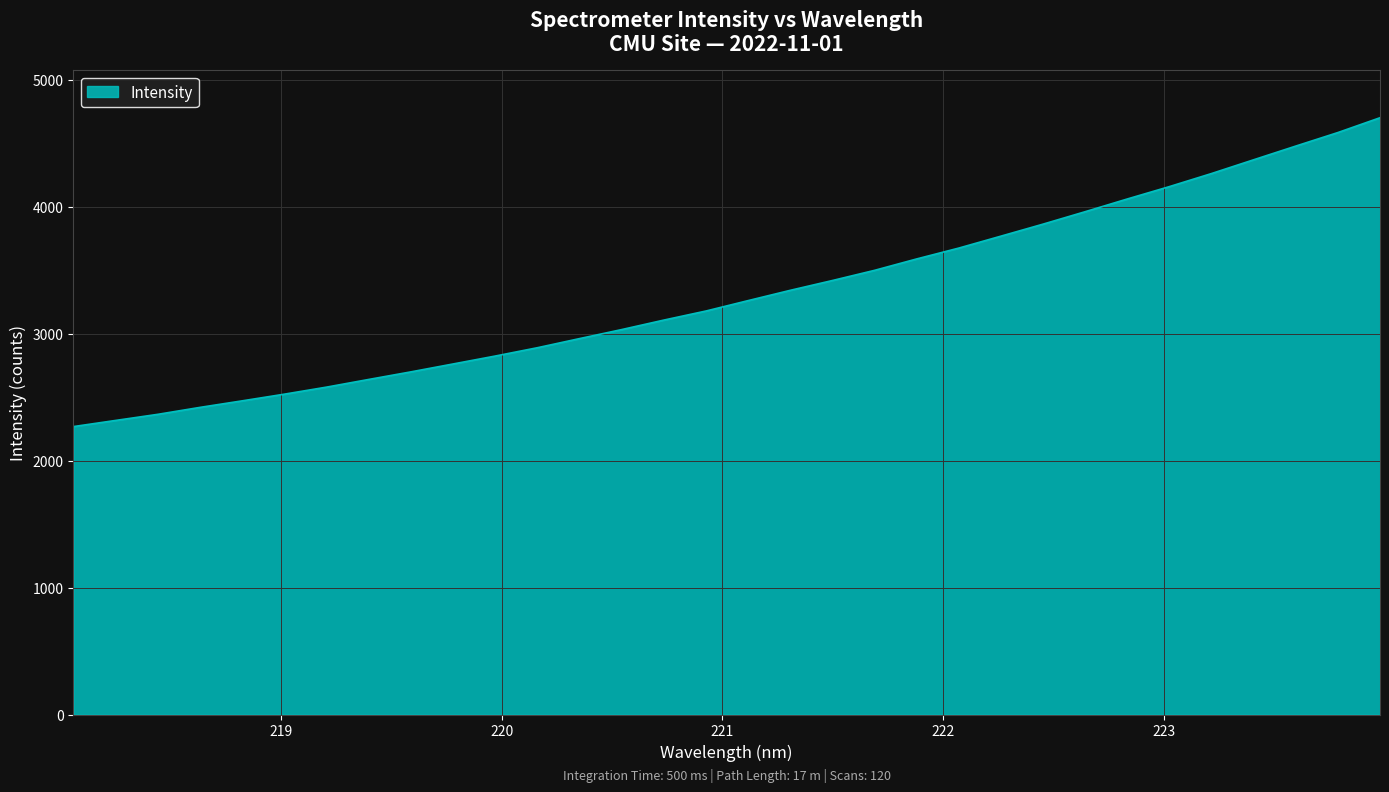

What is the difference between the maximum and second lowest values?

2385.2